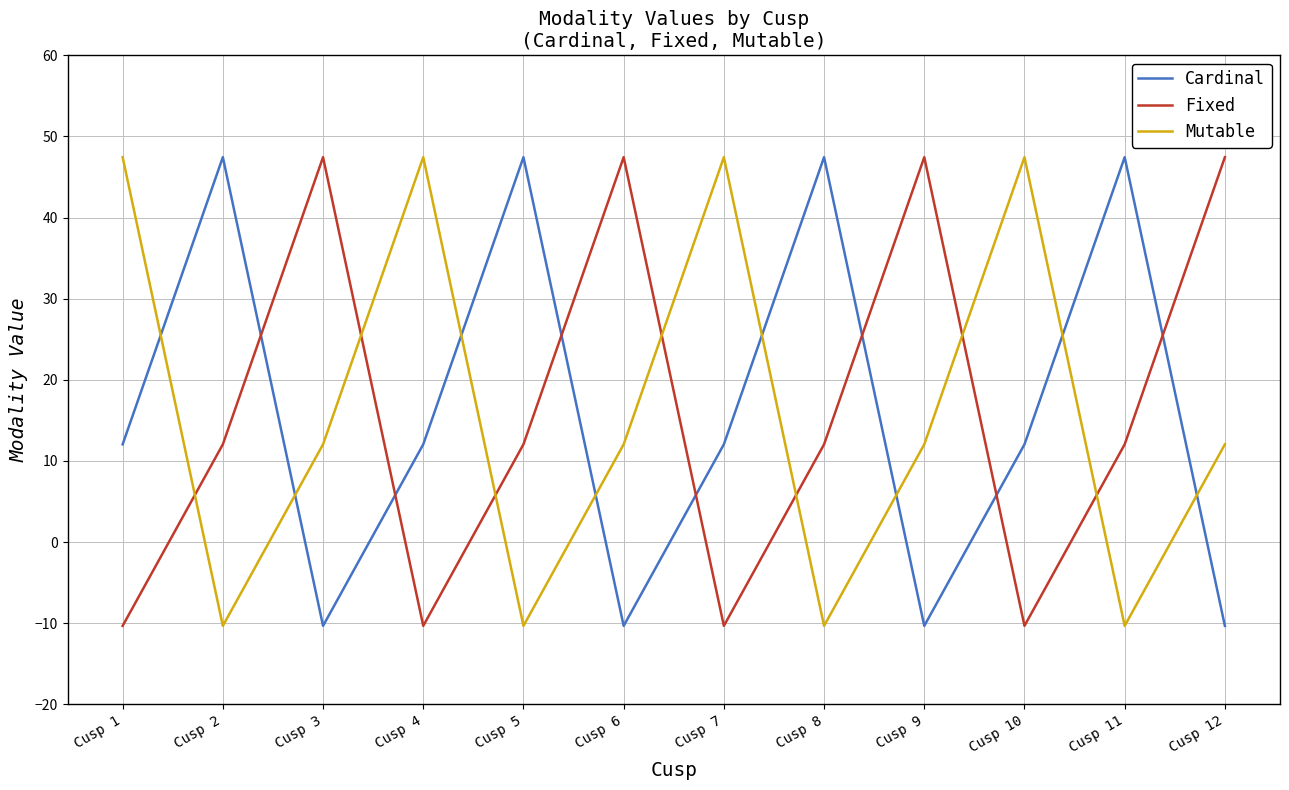

What is the difference between the maximum and minimum values in the Mutable series?

57.8